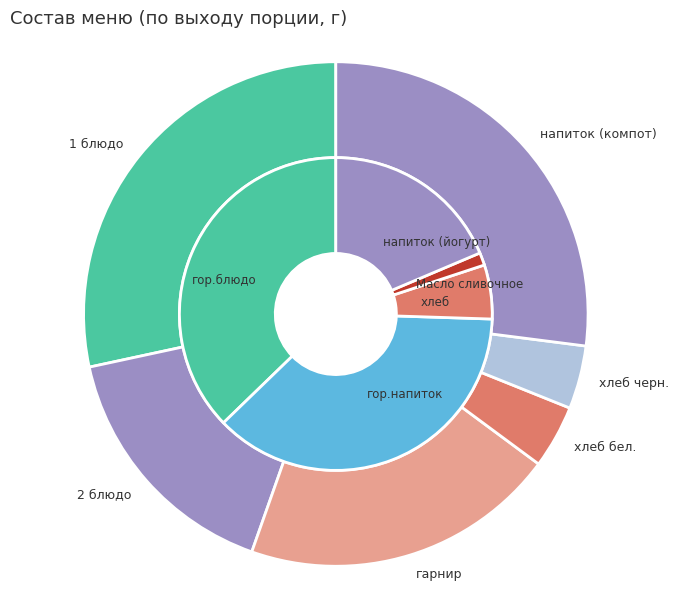

Is there a majority slice in this chart?

No